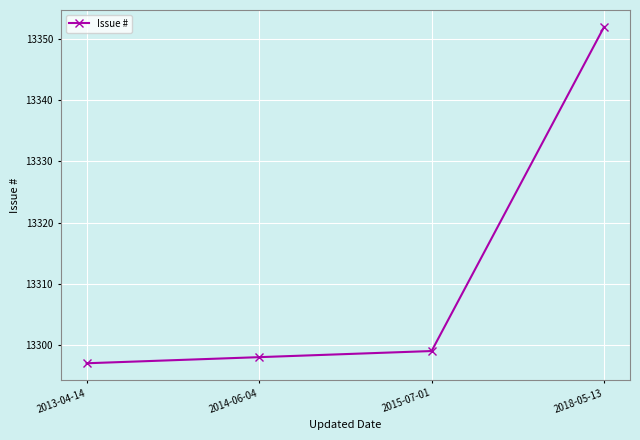

What is the label of the 3rd point from the left?

2015-07-01